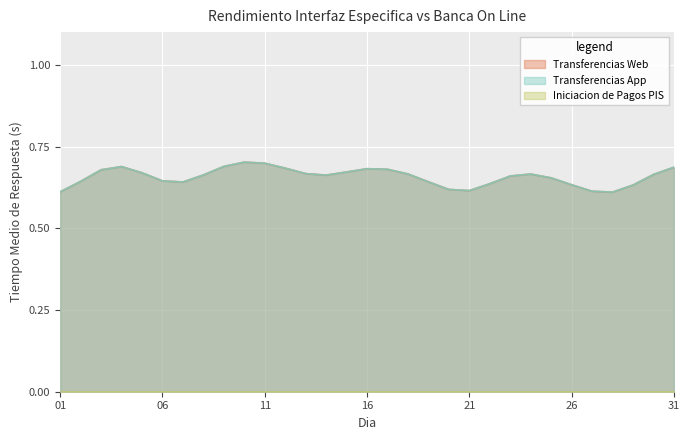

Rank the series at 07 from lowest to highest value.

Iniciacion de Pagos PIS, Transferencias Web, Transferencias App